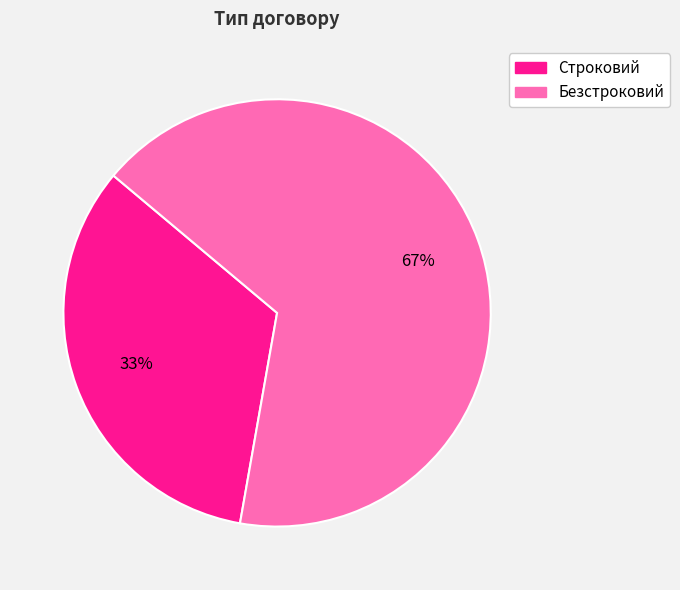

Count the number of slices in the pie.

2